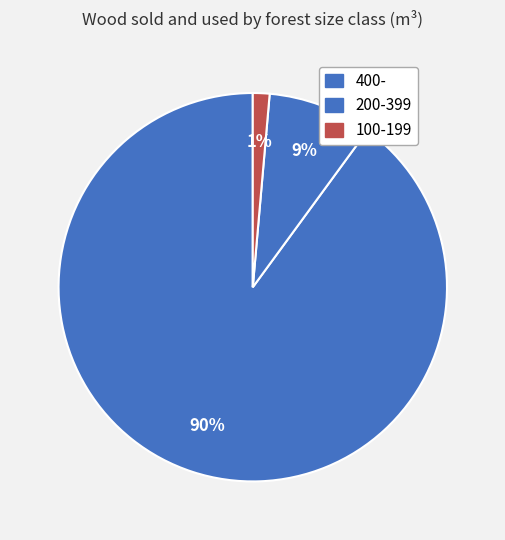

Which has a higher value, 400- or 200-399?

400-